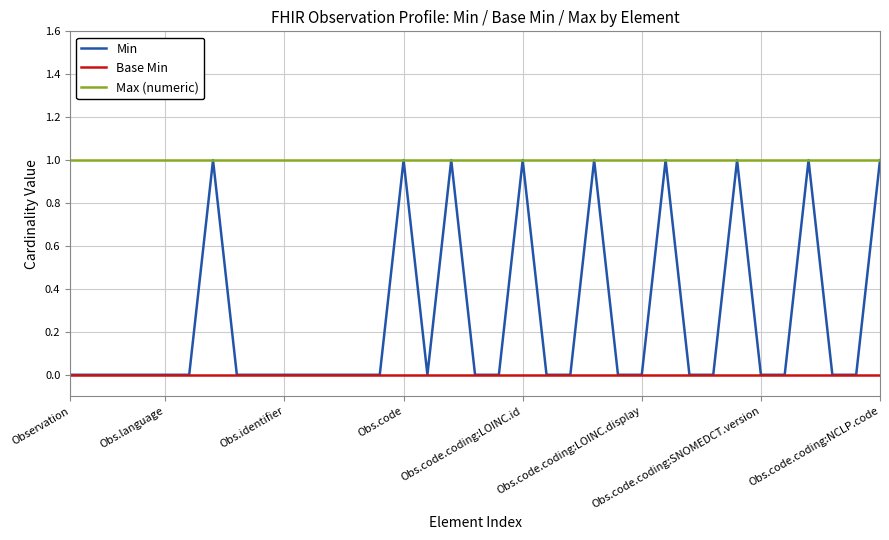

How many data points does each series have?

35